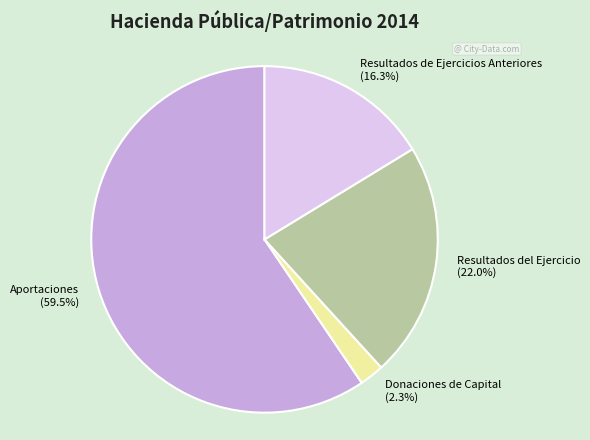

What is the largest slice in the pie chart?

Aportaciones